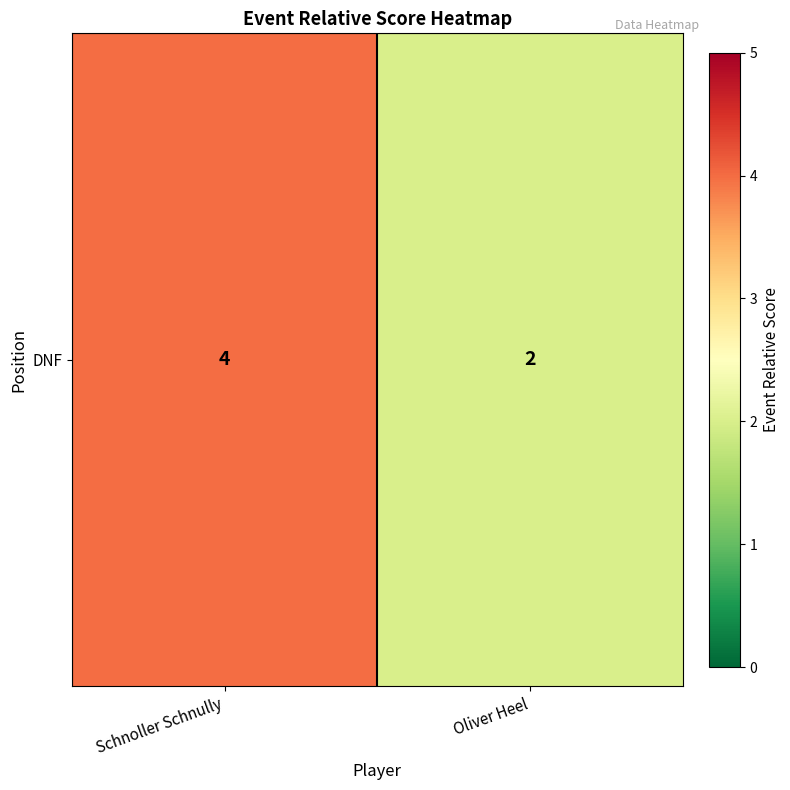

Rank the categories by value from lowest to highest.

Oliver Heel, Schnoller Schnully